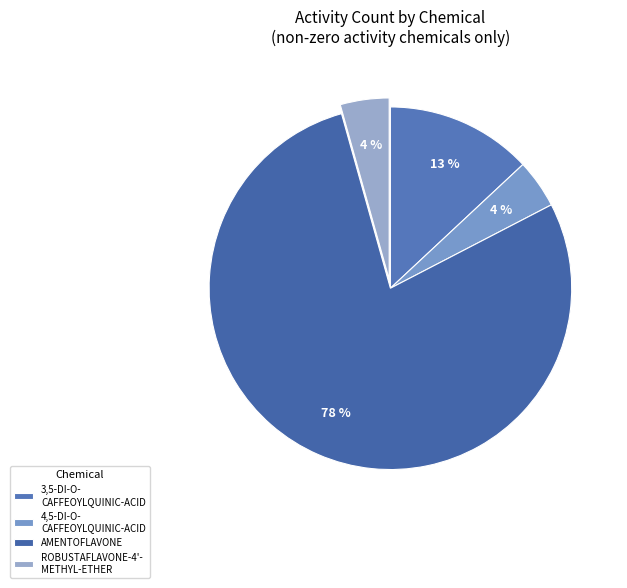

Which slice represents more than half of the pie?

AMENTOFLAVONE